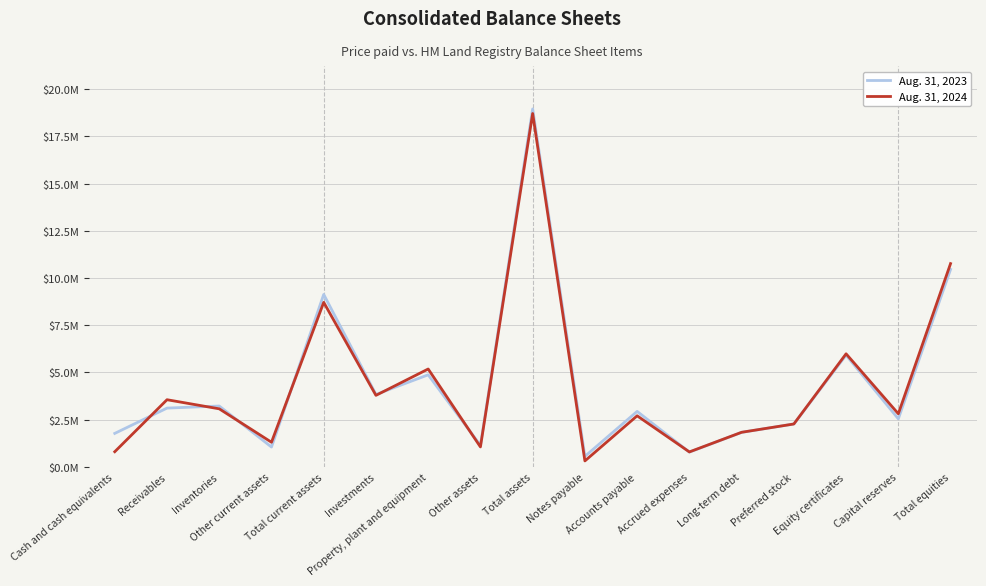

Rank the series by their maximum value, from lowest to highest.

Aug. 31, 2024, Aug. 31, 2023